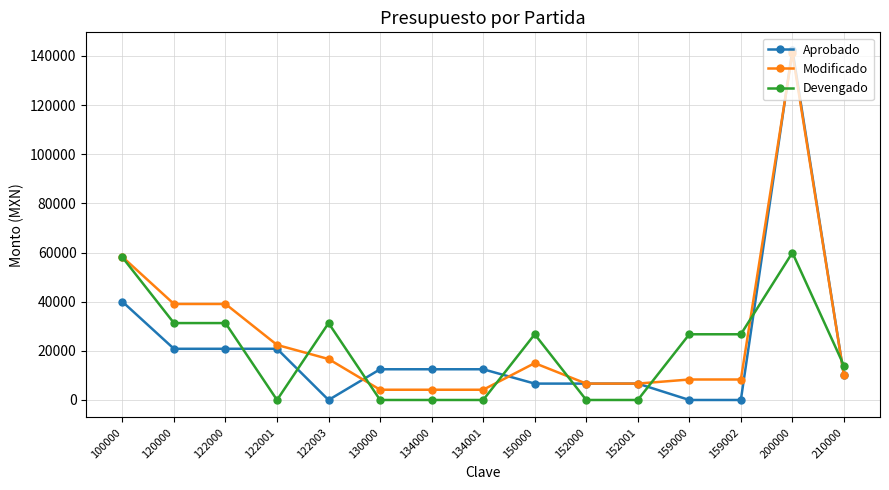

Between which two adjacent categories do Devengado and Aprobado first intersect?

122000 and 122001